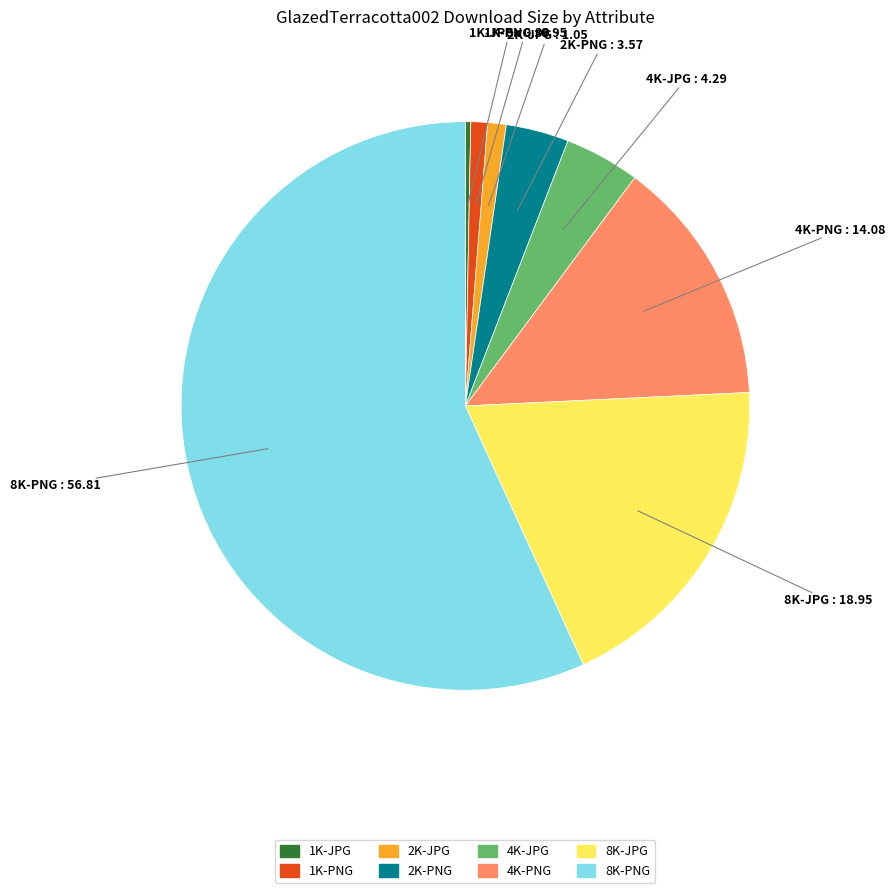

True or false: 8K-PNG accounts for 69% of the total.

False